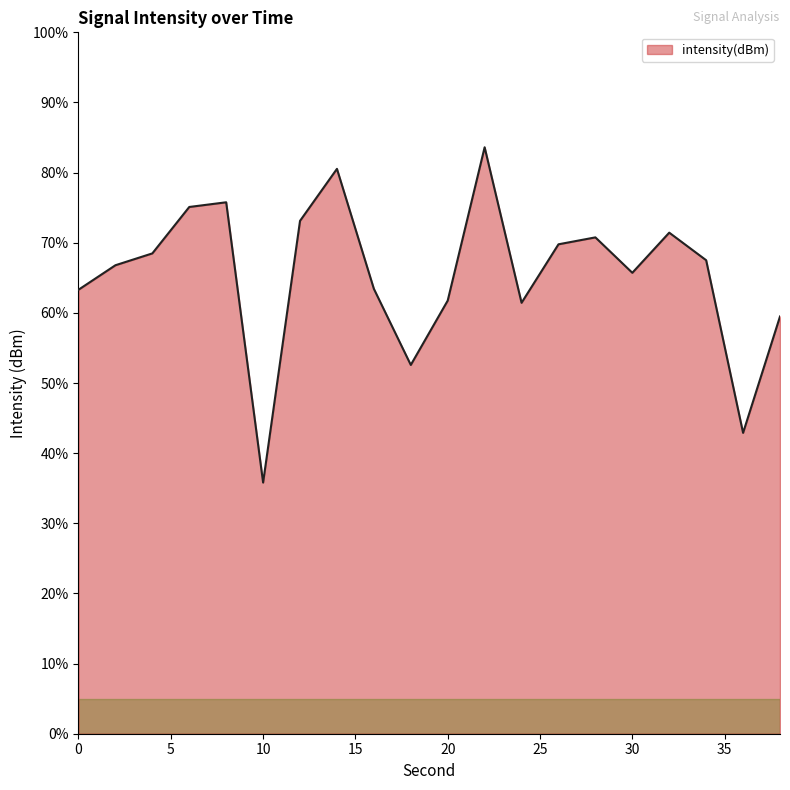

What is the difference between the maximum and minimum values?

47.8